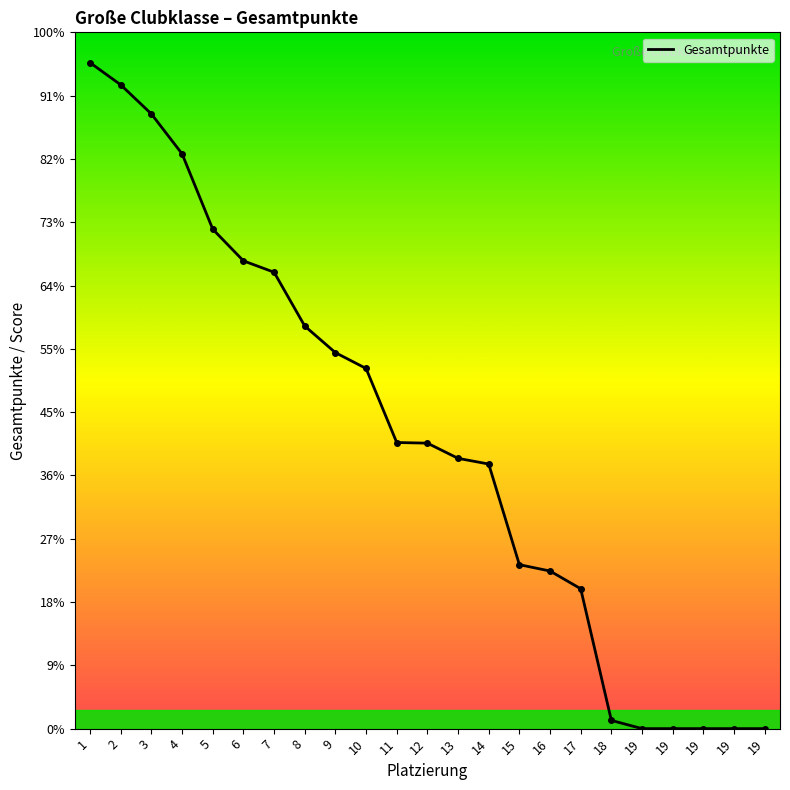

The value at 10 is 569. True or false?

True